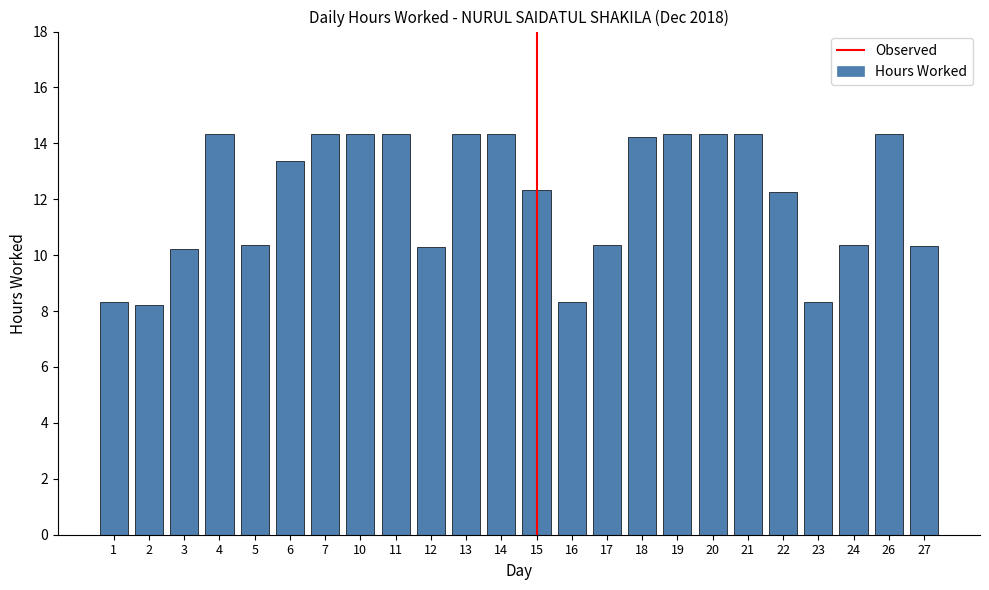

What is the value of the 14th bar from the left?

8.3